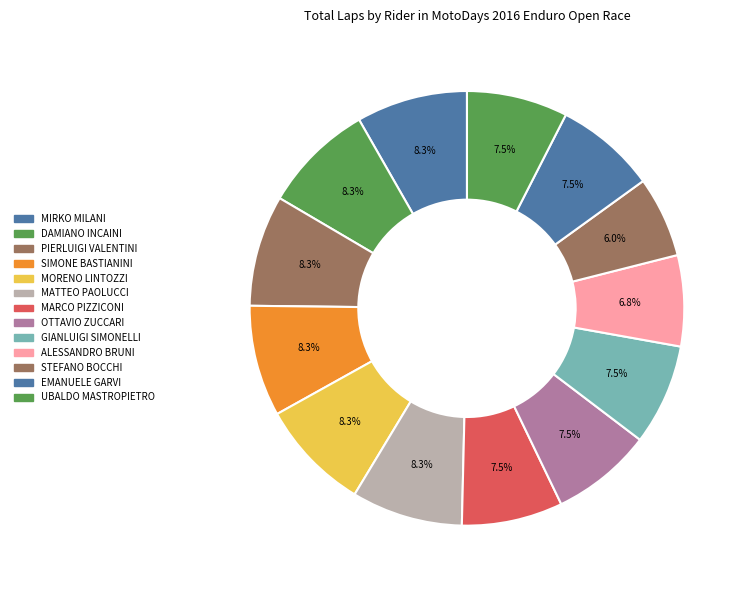

Combined, do PIERLUIGI VALENTINI and GIANLUIGI SIMONELLI account for over 50%?

No